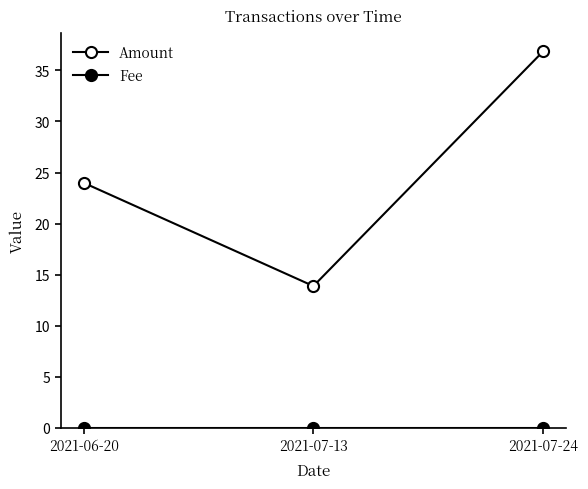

Does the chart have visible grid lines?

No